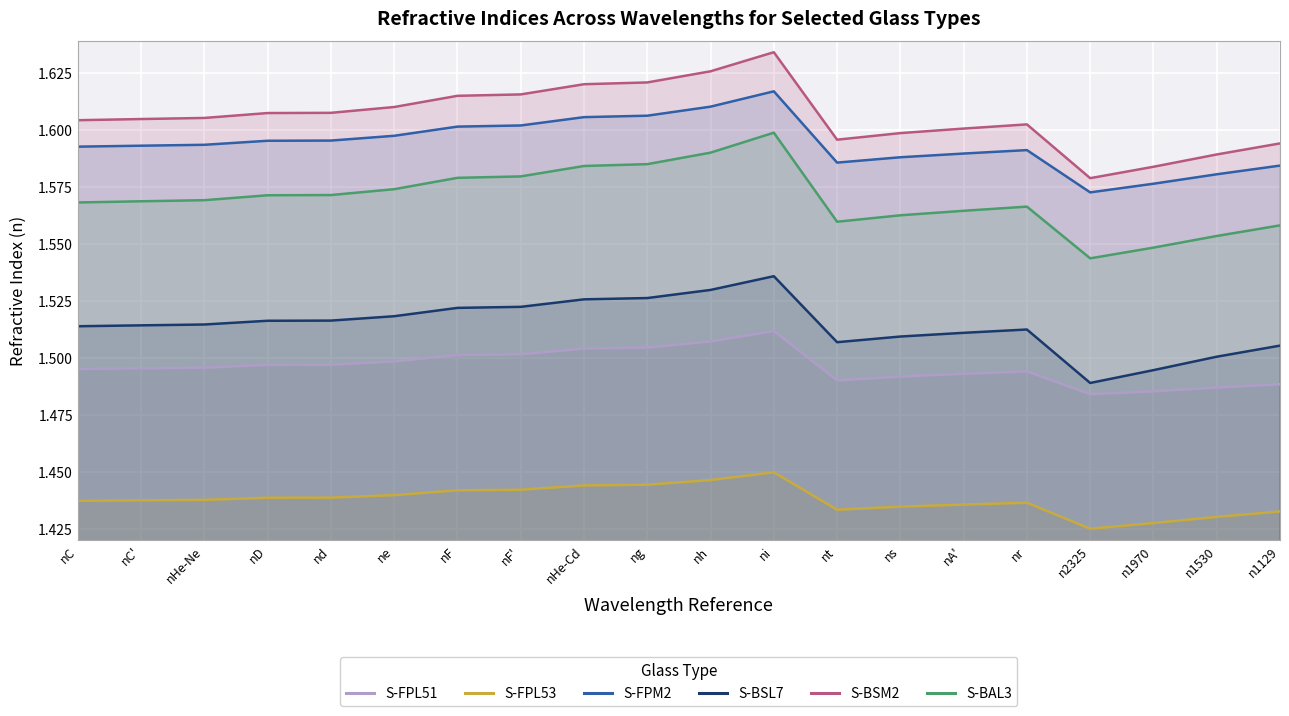

Where is the first local minimum for S-BSM2?

nt